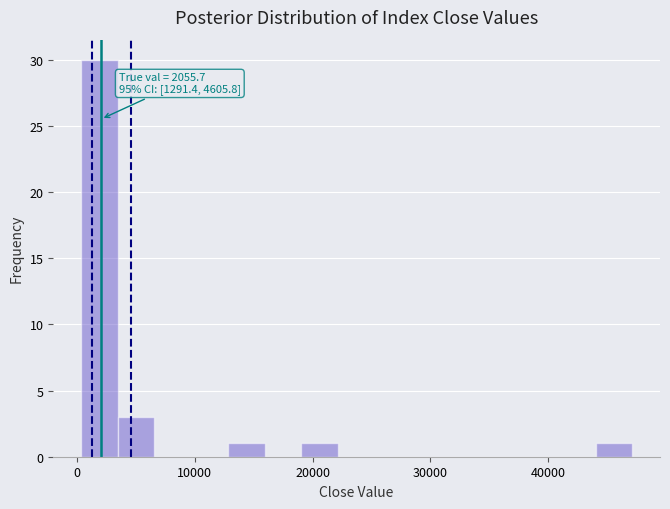

Read against the x-axis, roughly where is the centre of the tallest bar?

2000